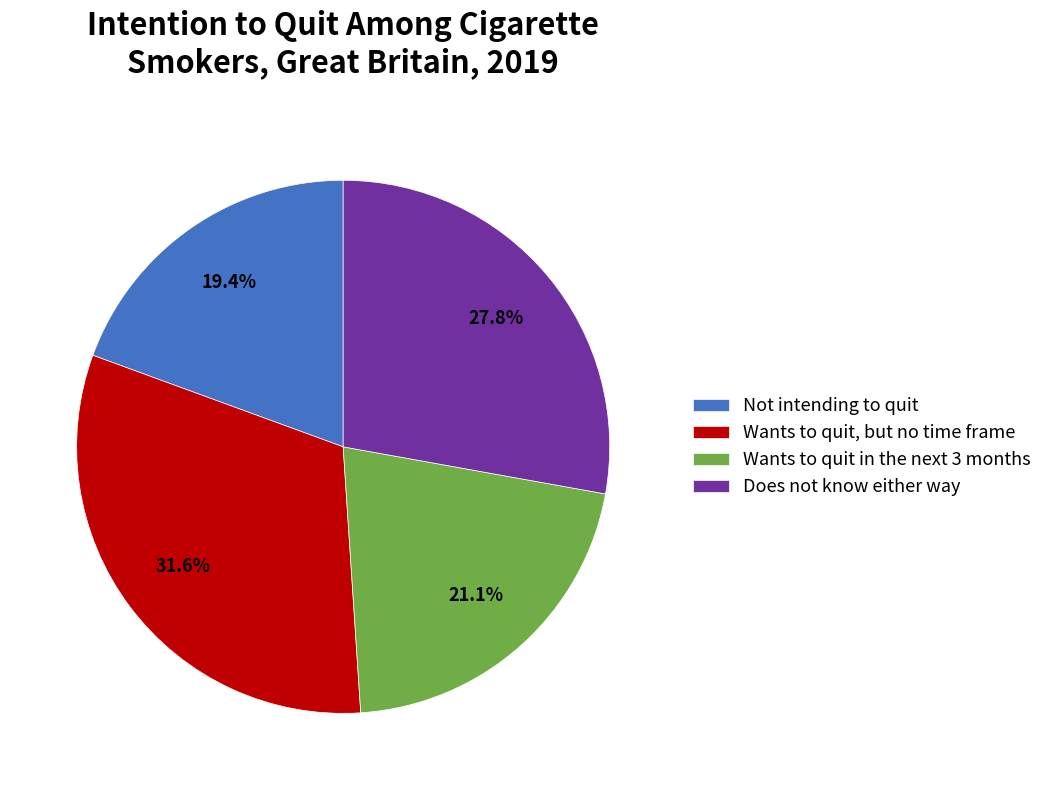

Do Wants to quit, but no time frame and Not intending to quit together represent more than half of the pie?

Yes